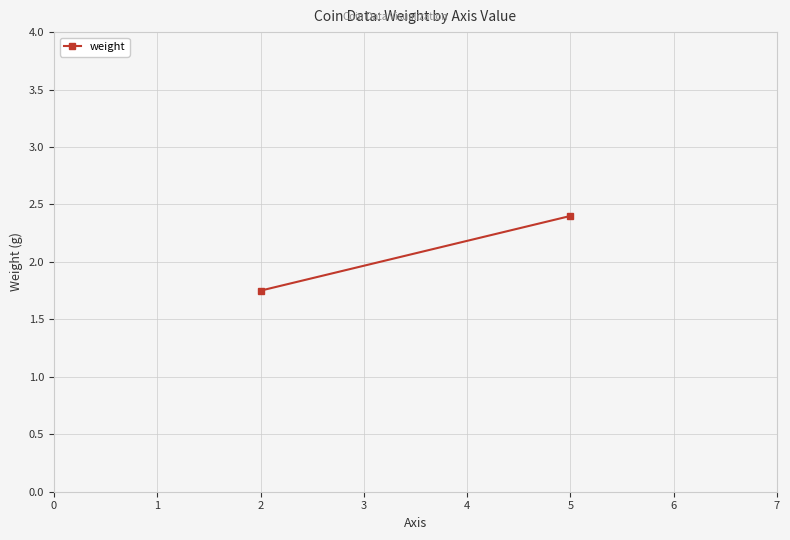

How many values exceed 2?

1